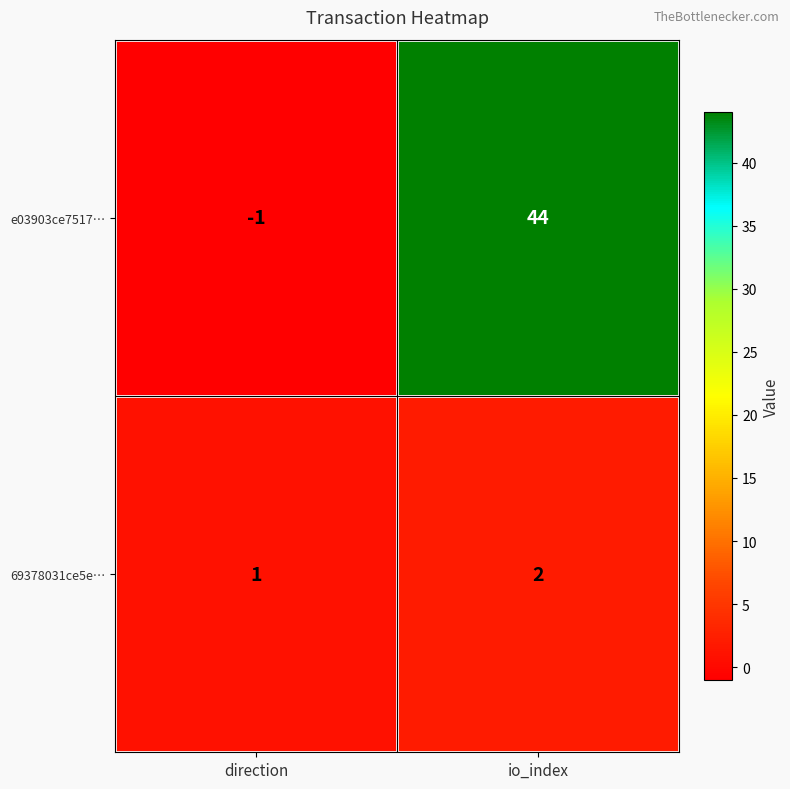

Which label corresponds to the smallest value in the chart?

direction